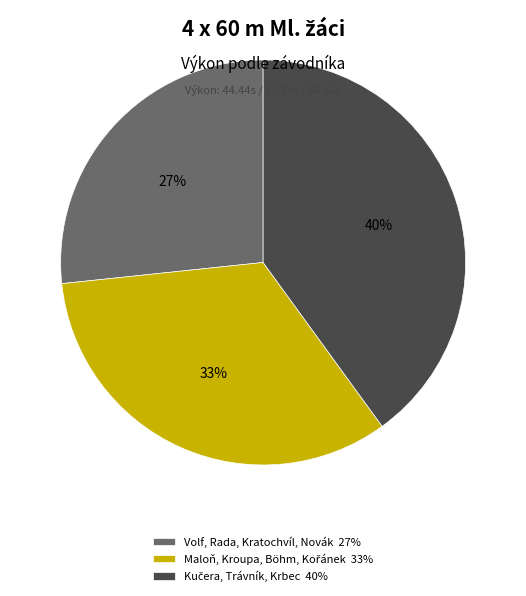

To the nearest percent, what is the difference between the largest and smallest slice percentages?

13%